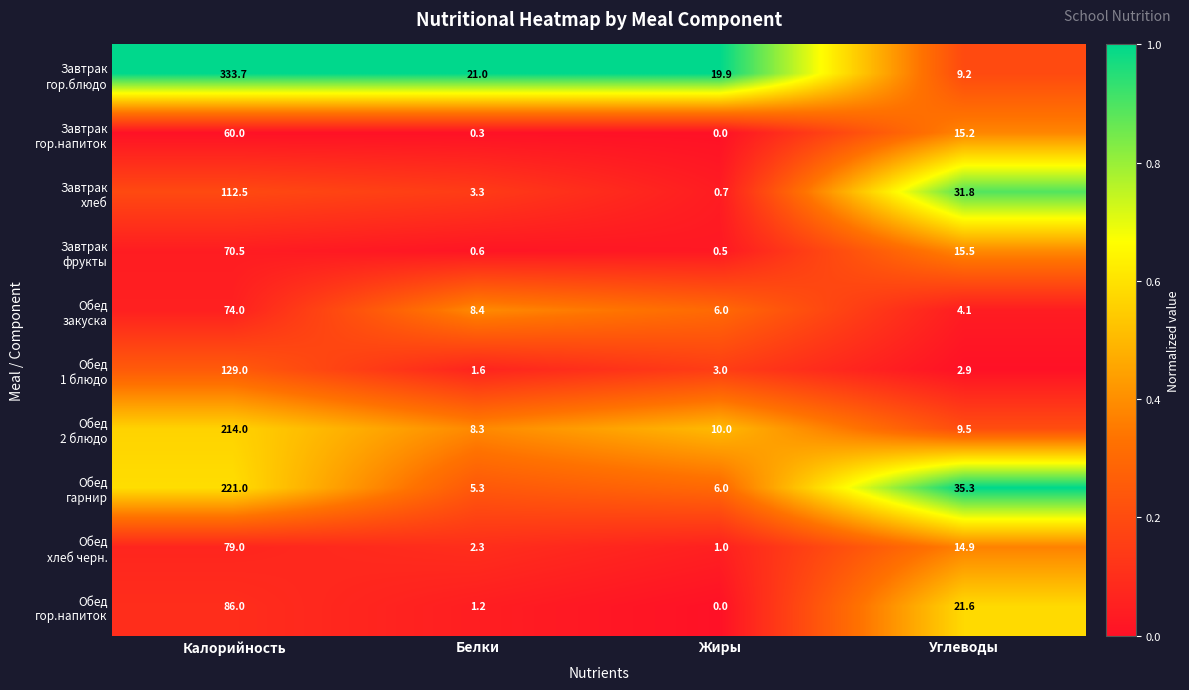

What is the spread (max minus min) of values at Углеводы?

32.4